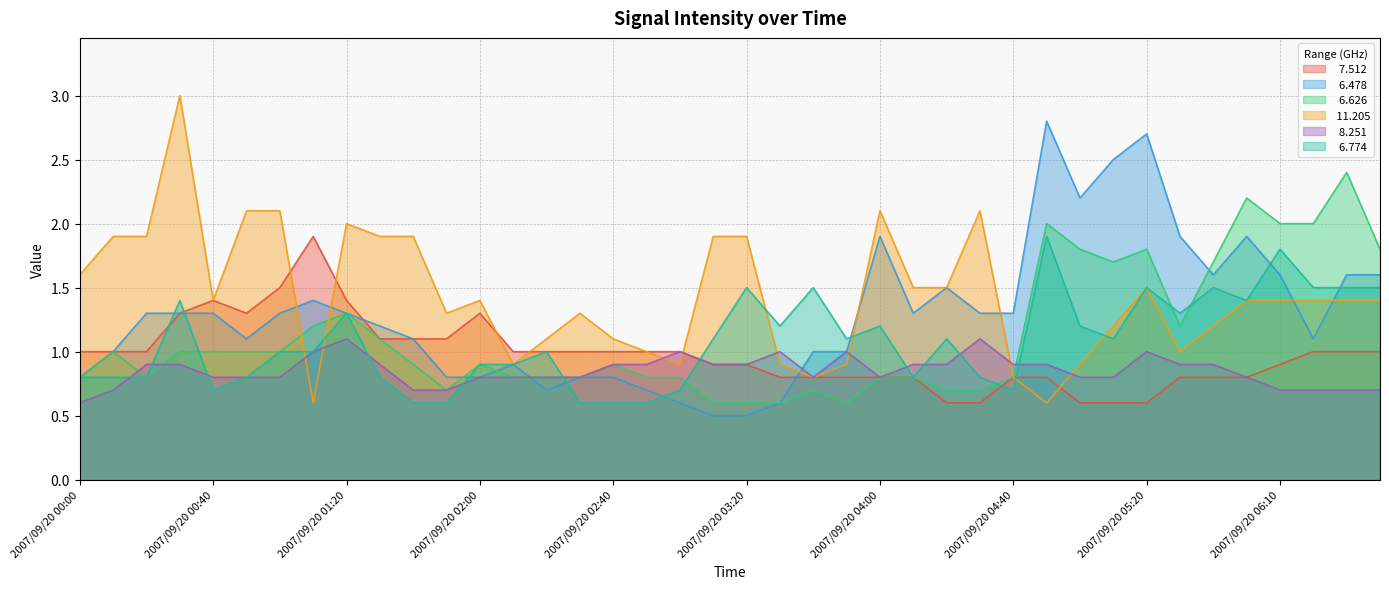

Which series changed the most between 2007/09/20 02:00 and 2007/09/20 04:40?

 11.205